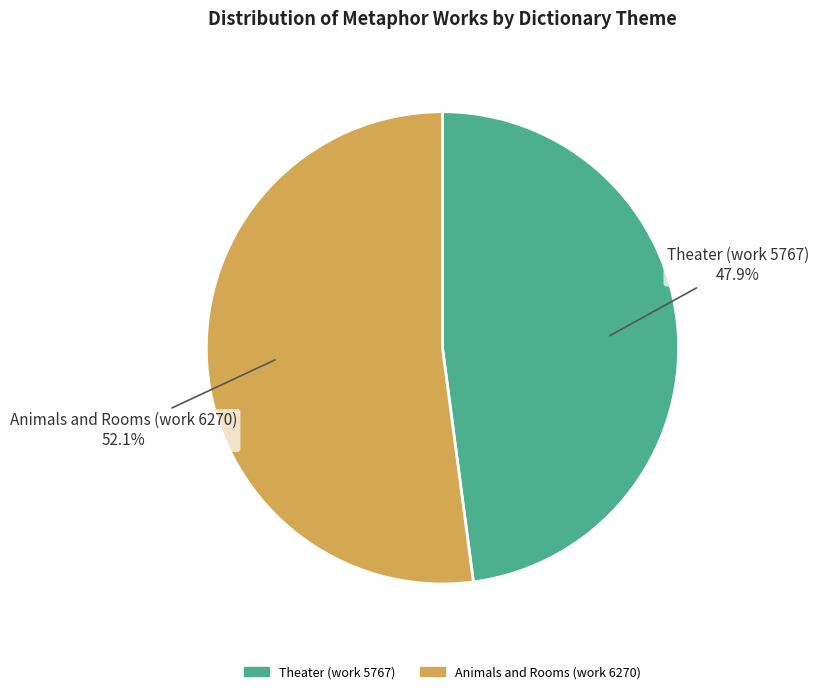

Rank the categories by value from lowest to highest.

Theater (work 5767), Animals and Rooms (work 6270)